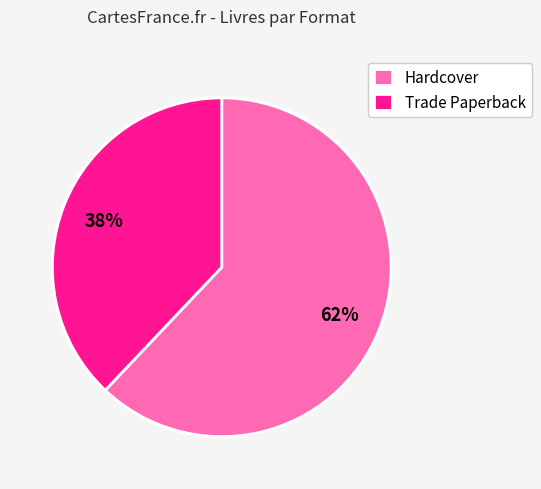

Approximately how many times larger is the value at Trade Paperback compared to Hardcover?

0.6